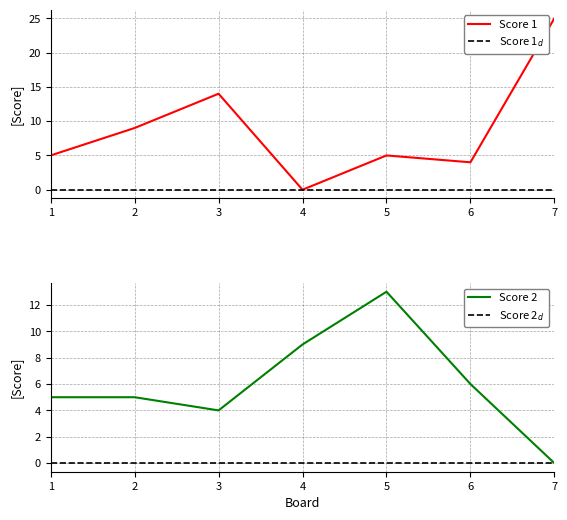

Between 5 and 1, which is larger?

5